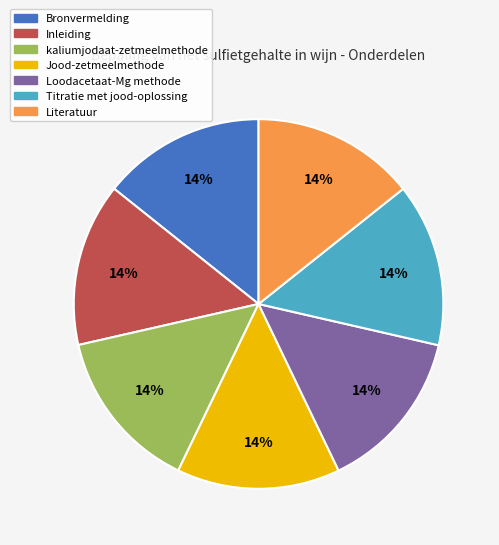

Do Literatuur and Titratie met jood-oplossing together represent more than half of the pie?

No